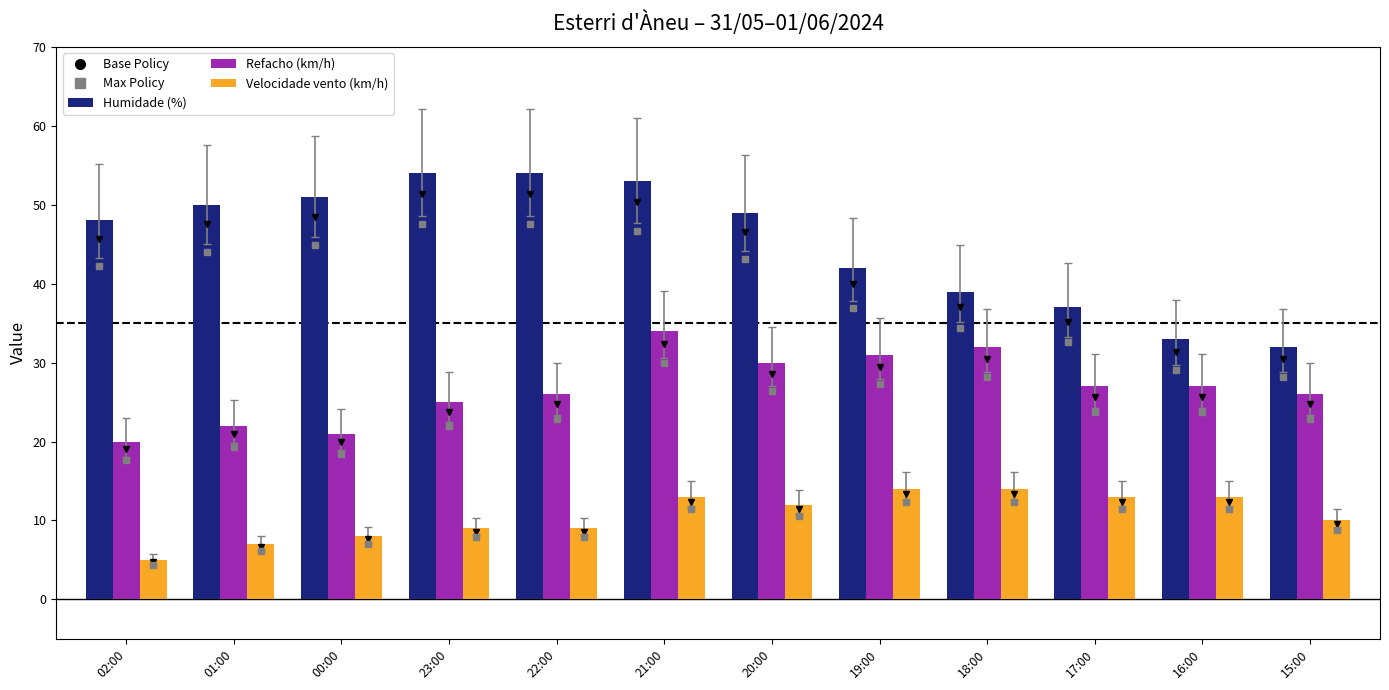

What is the maximum value shown in the chart?

54